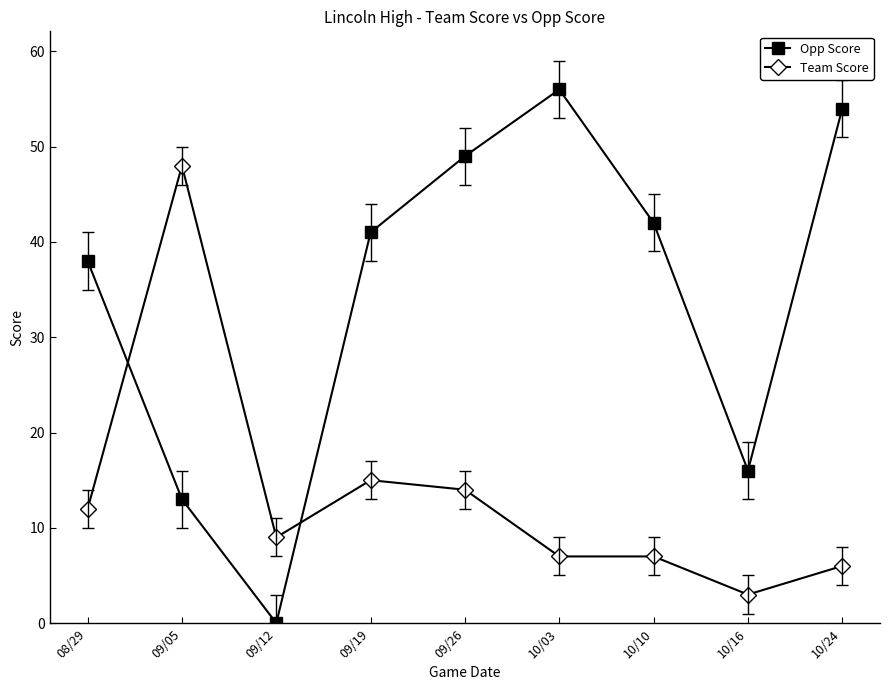

What are all the series names shown in the legend?

Opp Score, Team Score